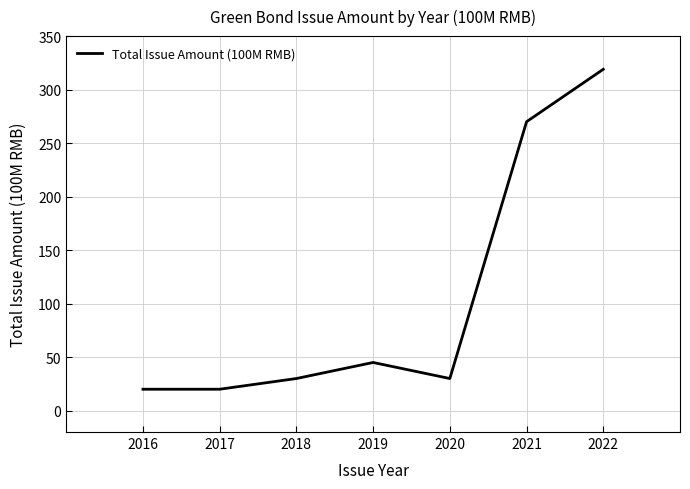

Which category has the highest value across all series?

2022